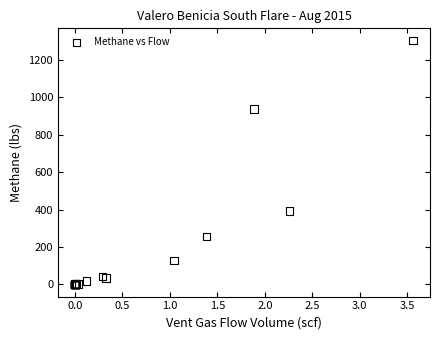

What Y value in the scatter plot is closest to 652?

394.1